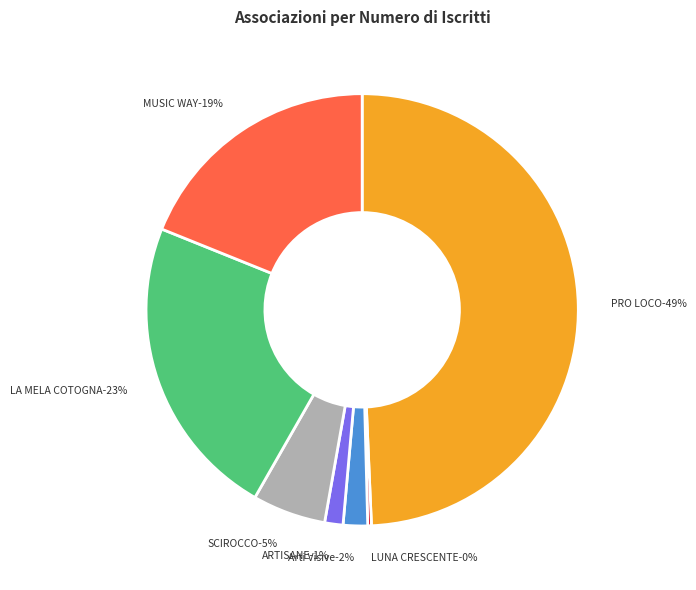

Does Arti Visive represent more than half of the total?

No